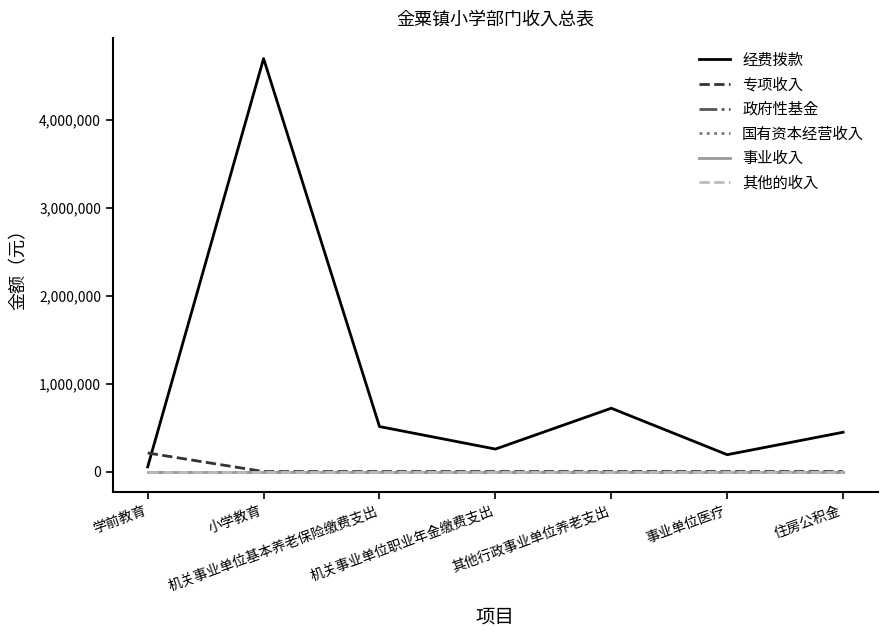

True or false: 其他的收入 and 国有资本经营收入 intersect in this chart.

False